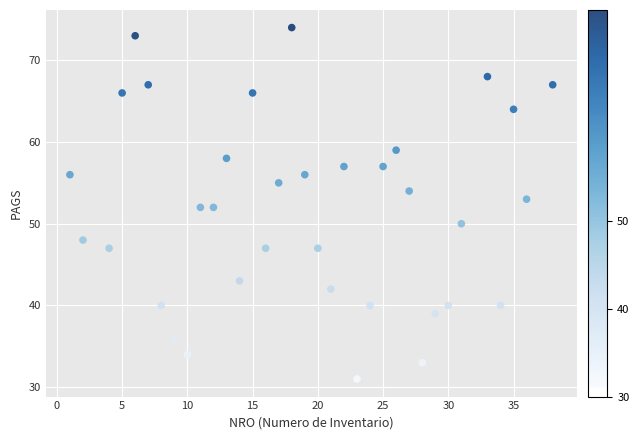

What is the range of Y values (max minus min)?

43